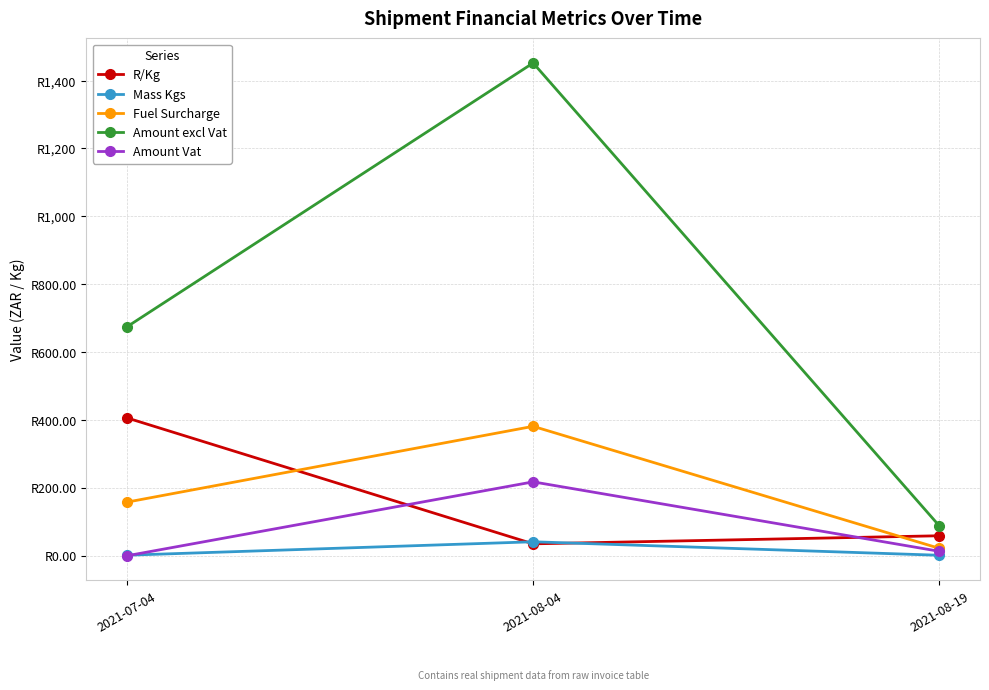

At which category is the sum across all series the highest?

2021-08-04